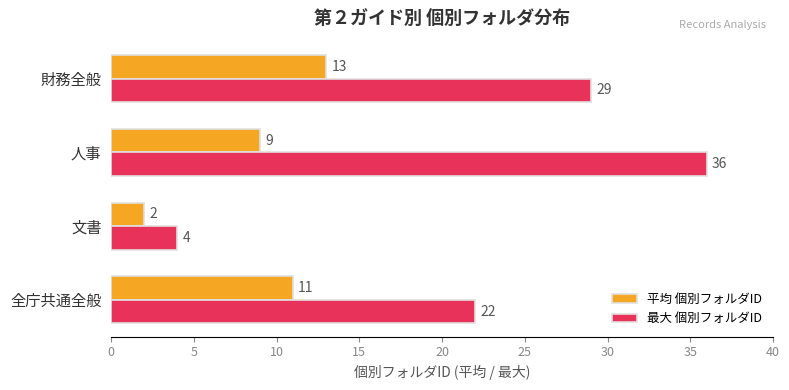

List the labels in order of 平均 個別フォルダID value, largest first.

財務全般, 全庁共通全般, 人事, 文書